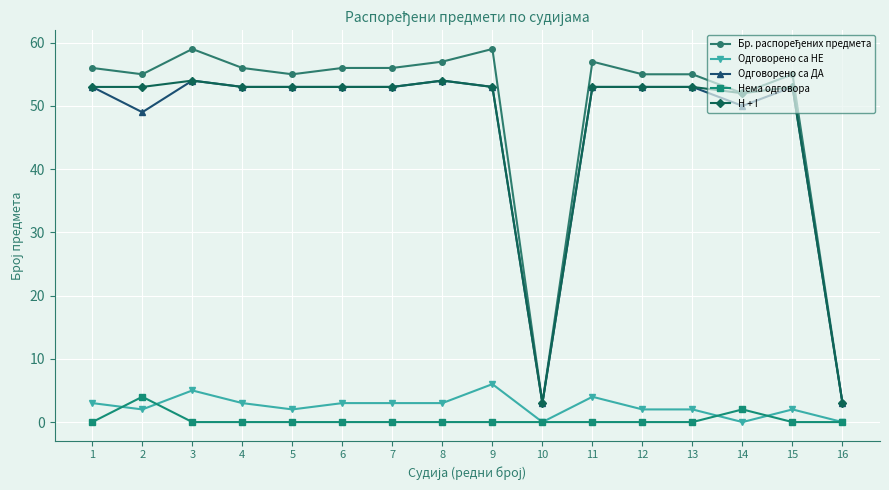

True or false: H + I and Нема одговора cross at least once.

False